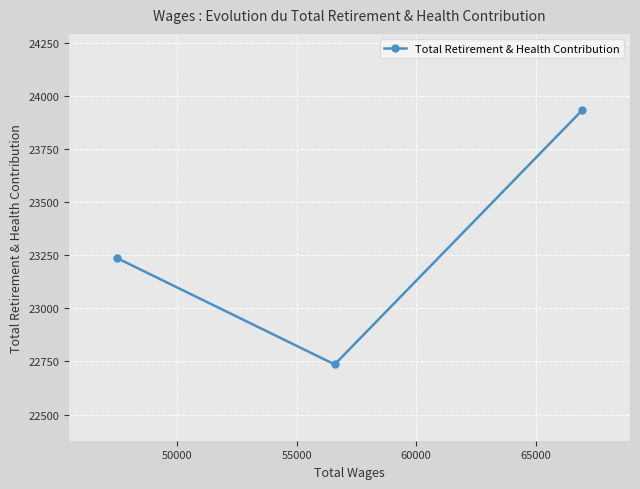

What is the greatest value displayed?

23934